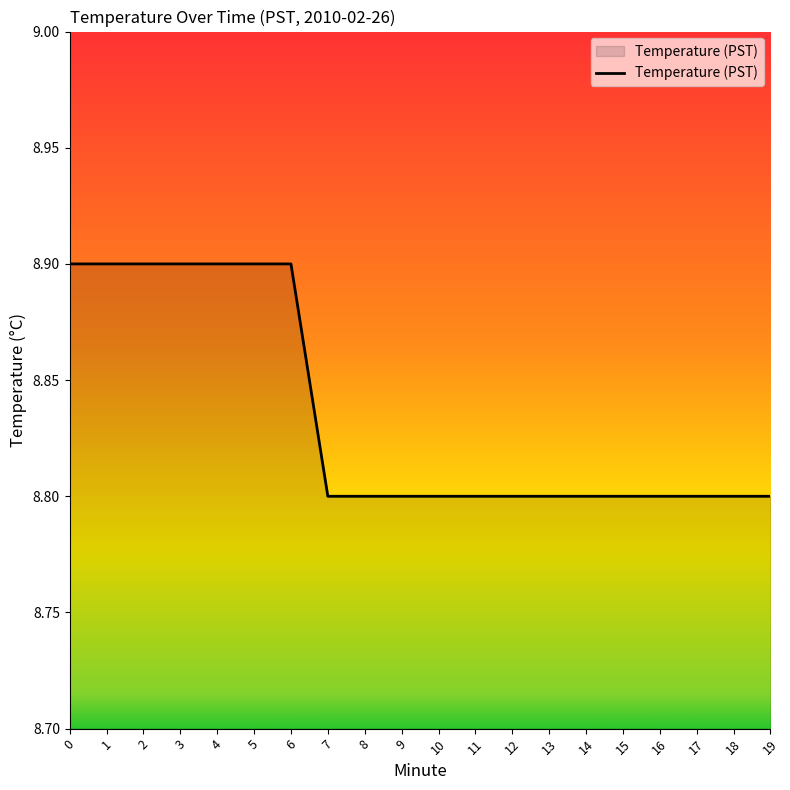

What is the smallest value displayed?

8.8